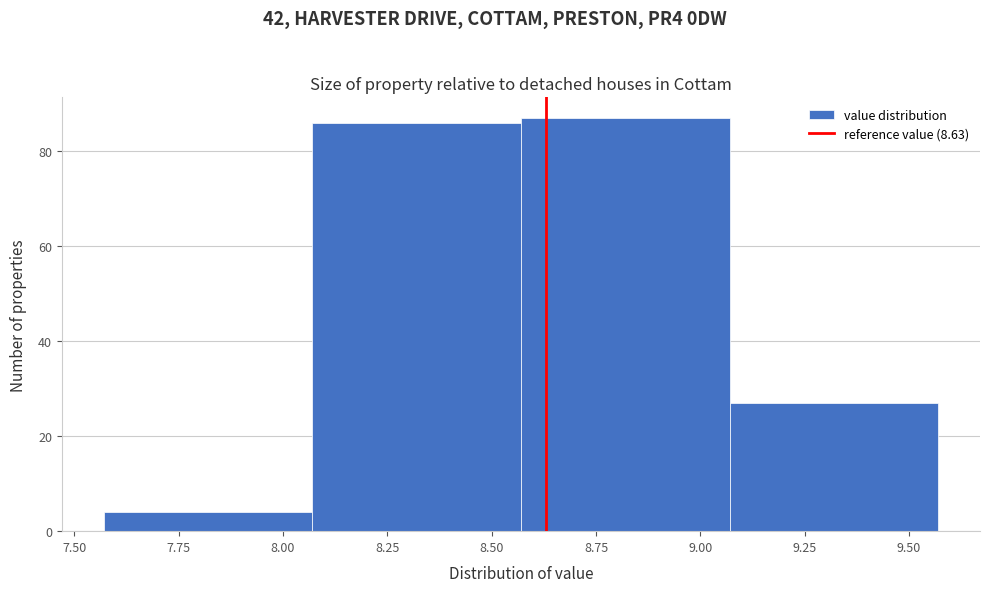

Reading left to right, transcribe this chart: for each bar, give the range it covers on the x-axis and its height. Neither the bar edges nor the heights are printed on the chart, so give them approximately, as read against the axes.

7.57 to 8.07: 4
8.07 to 8.57: 86
8.57 to 9.07: 88
9.07 to 9.57: 28